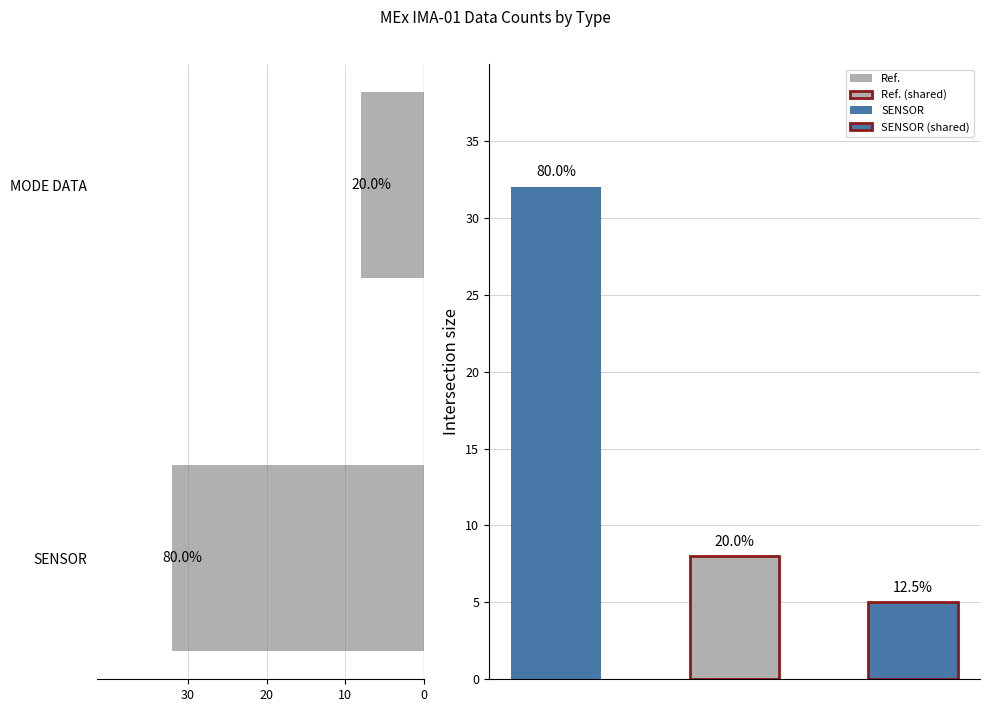

What is the difference between the values at MODE DATA and SENSOR?

24